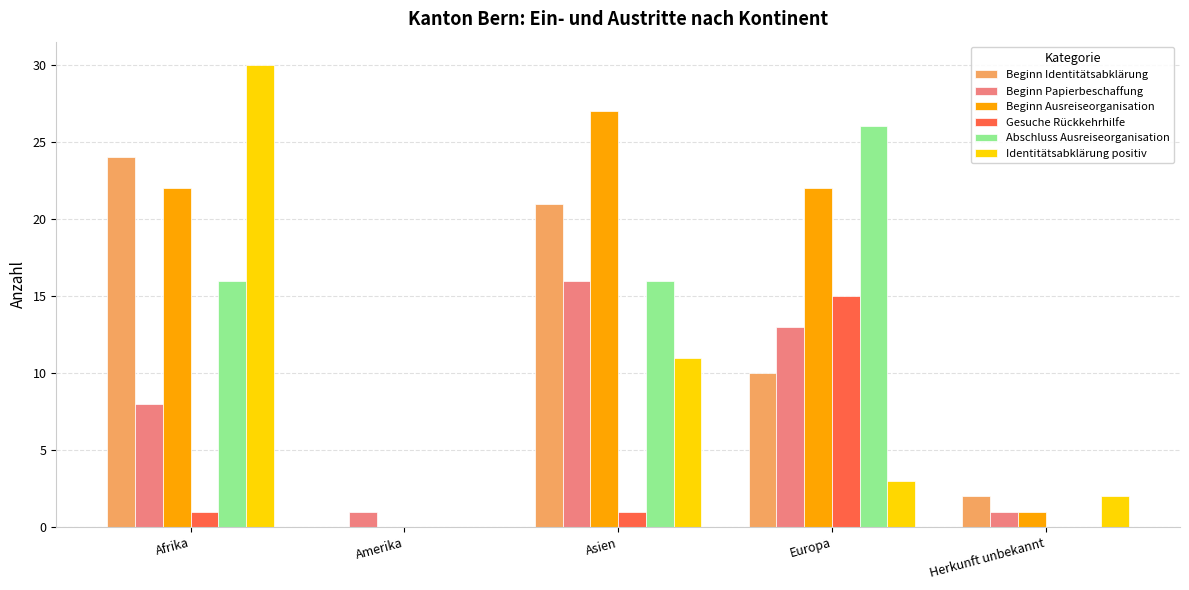

How many data points does each series have?

5